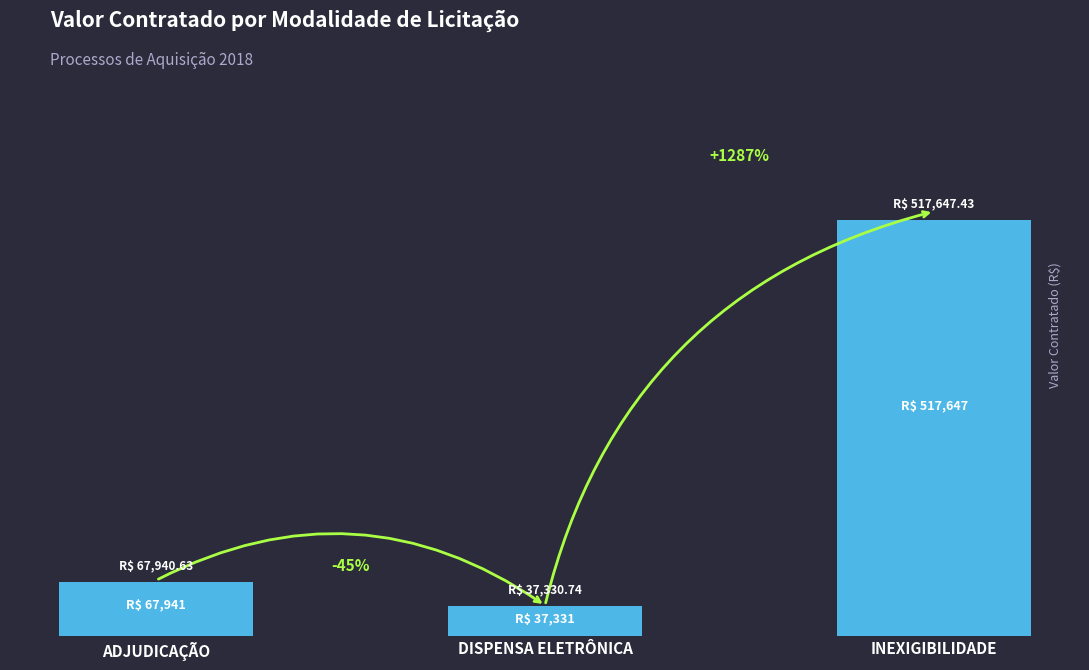

The value at INEXIGIBILIDADE is 733205.5. True or false?

False